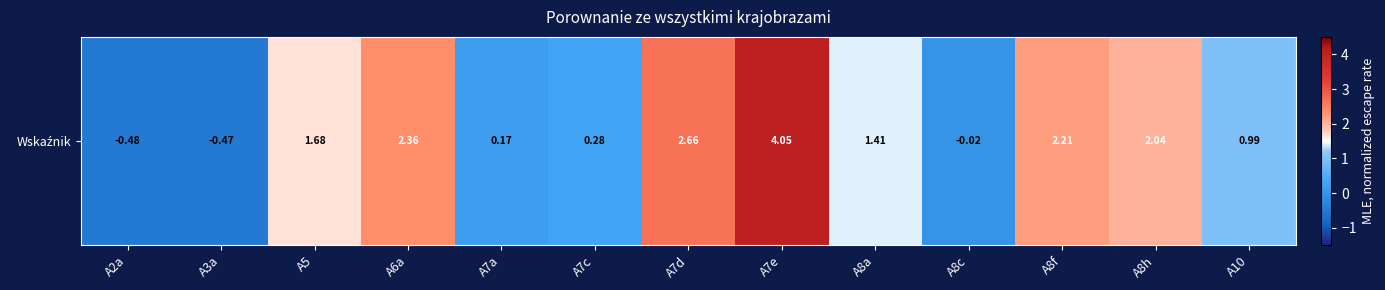

Reading left to right, what are all the values shown in this chart?

-0.5	-0.5	1.7	2.4	0.2	0.3	2.7	4.1	1.4	-0.0	2.2	2.0	1.0